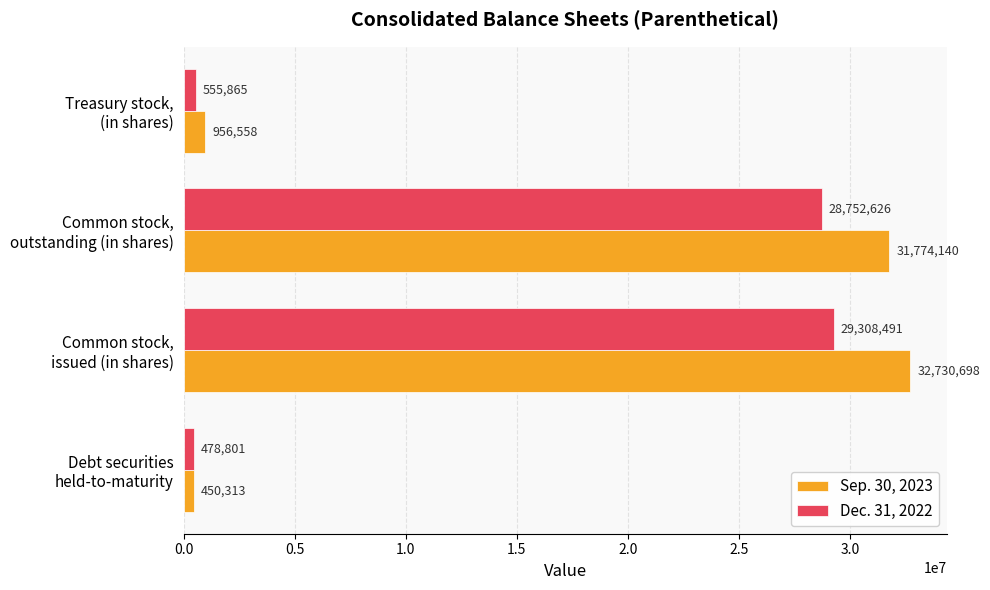

What is the lowest value of the Sep. 30, 2023 series?

450313